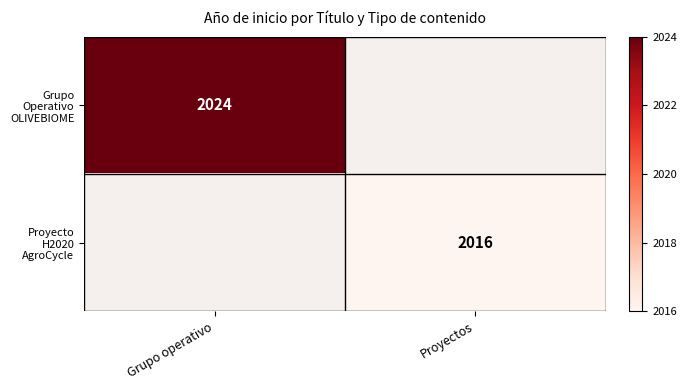

The Proyecto H2020 AgroCycle series shows 2016.0 at Proyectos. True or false?

True